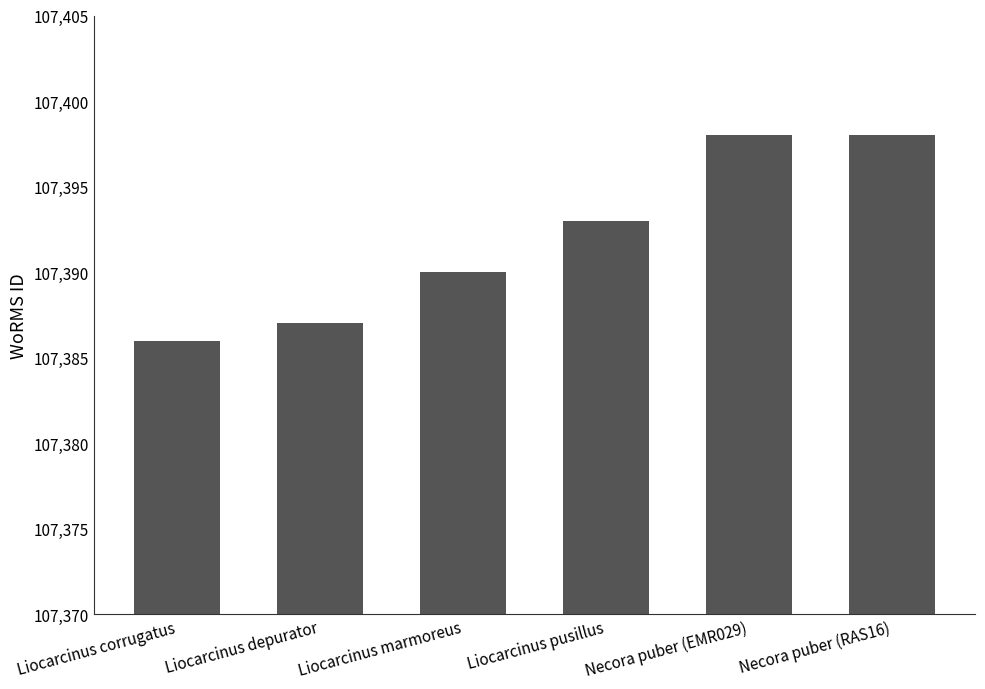

What is the label of the 6th bar from the left?

Necora puber (RAS16)